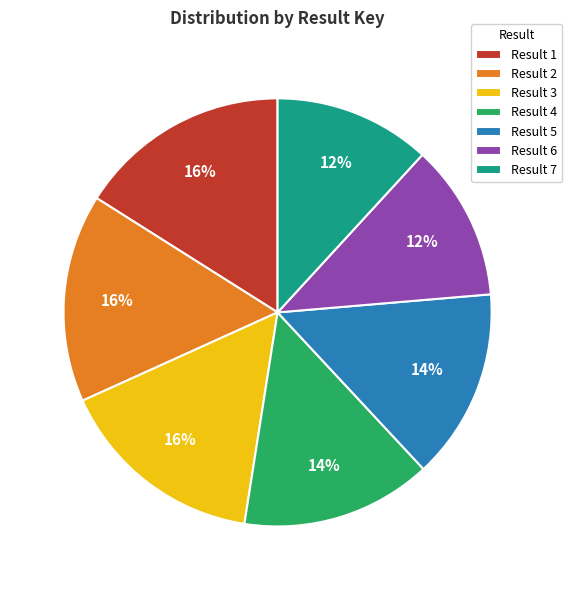

To the nearest percent, what portion does Result 4 represent?

14%